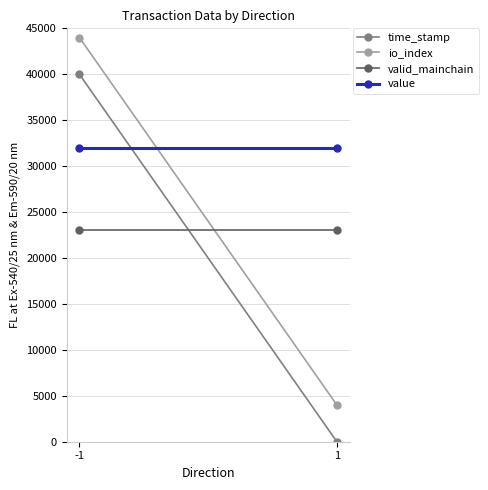

List the series in order of their peak value, highest first.

io_index, time_stamp, value, valid_mainchain